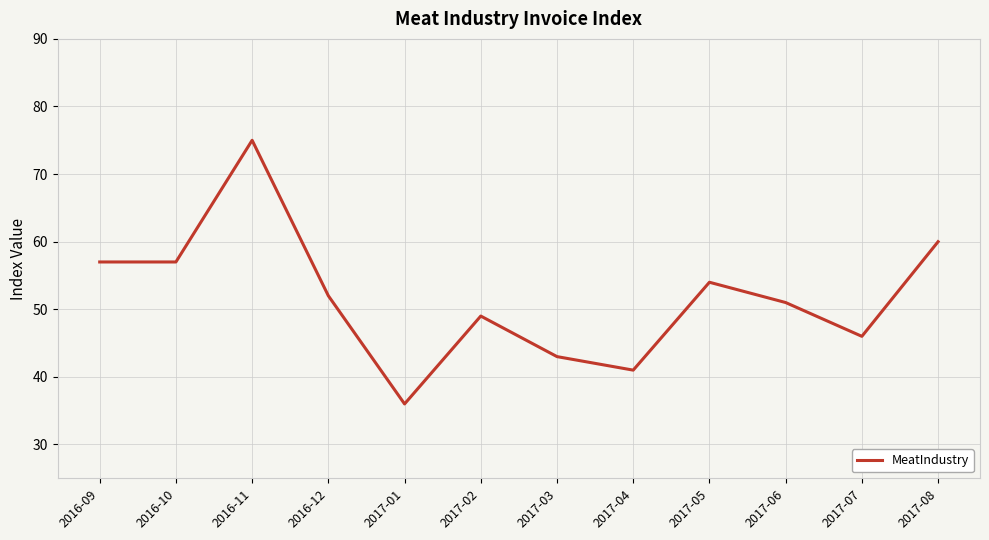

The value at 2017-06 is 51. True or false?

True